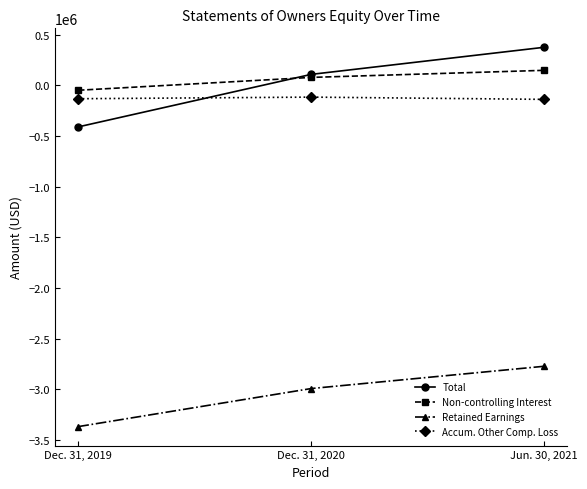

What is the label of the 1st point from the left?

Dec. 31, 2019